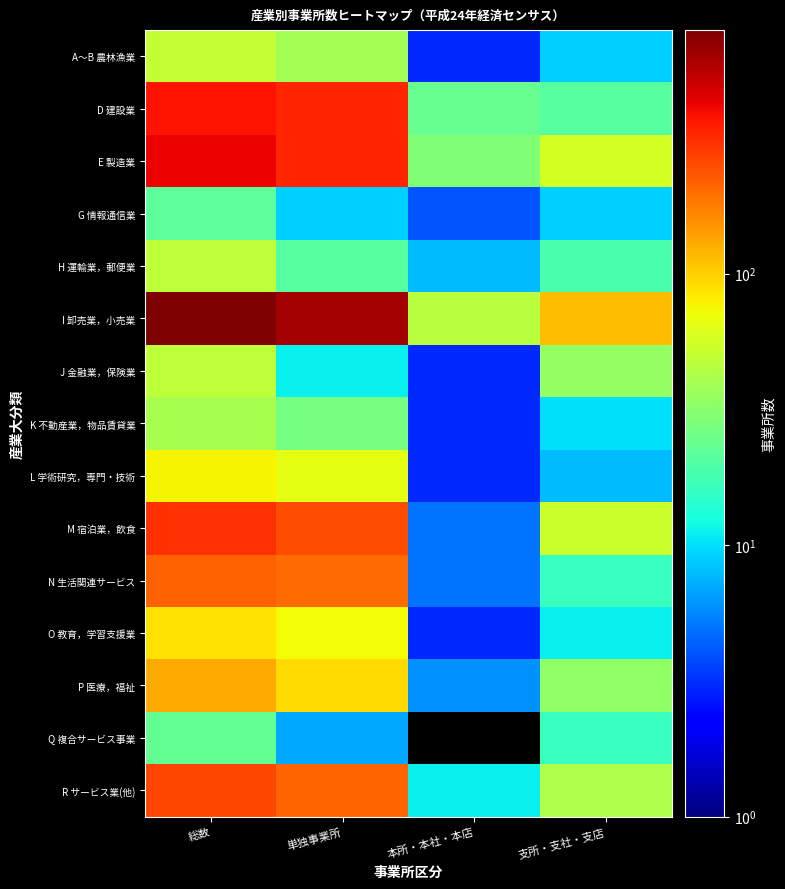

Which category has the highest value in the D 建設業 series?

総数